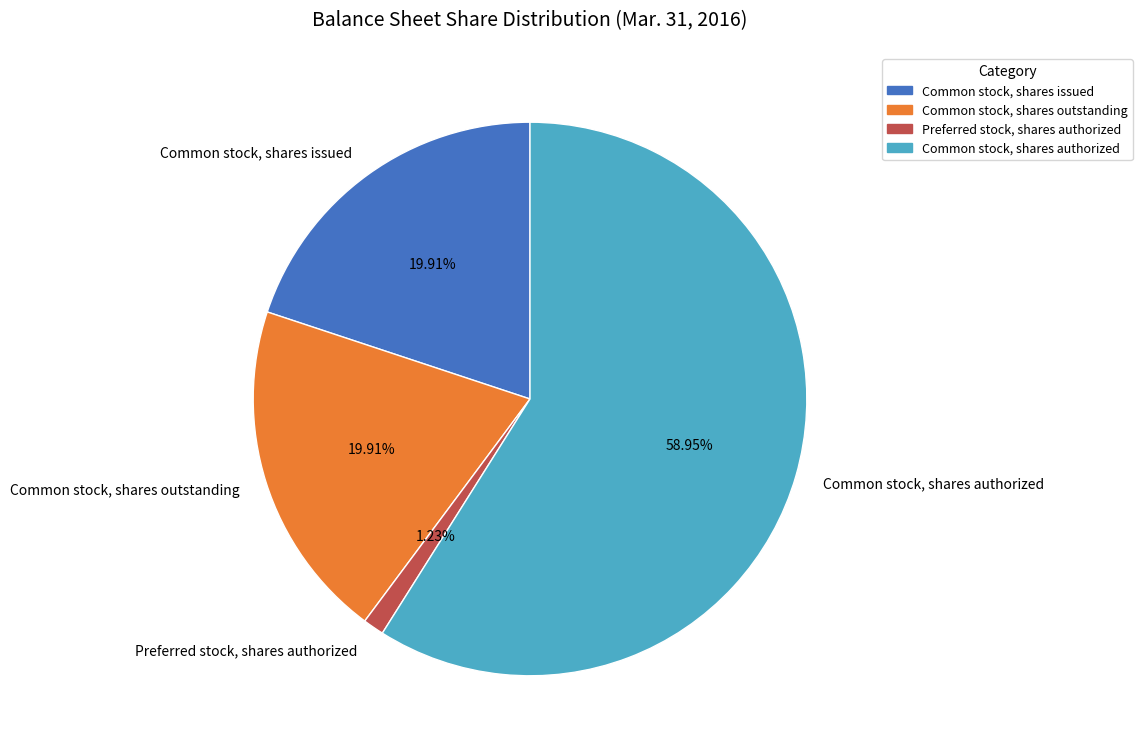

Is the sum of Common stock, shares outstanding and Common stock, shares authorized greater than half?

Yes